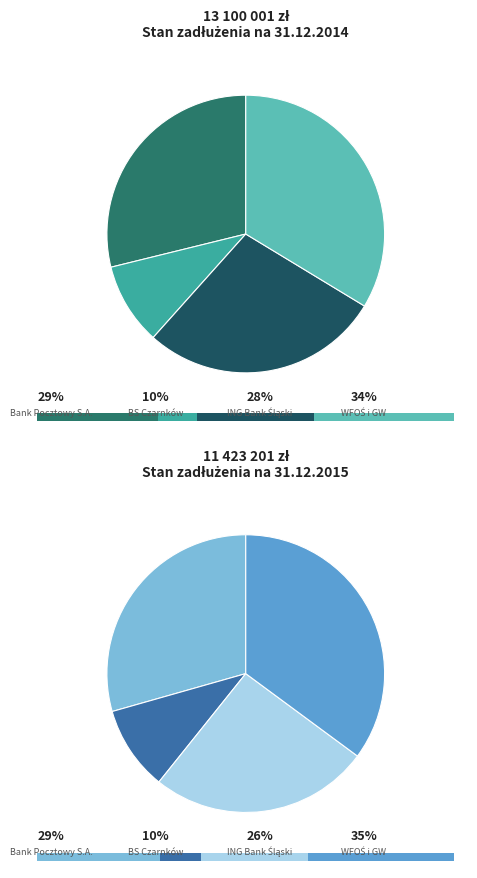

The BS Czarnków slice represents 10% of the pie. True or false?

True